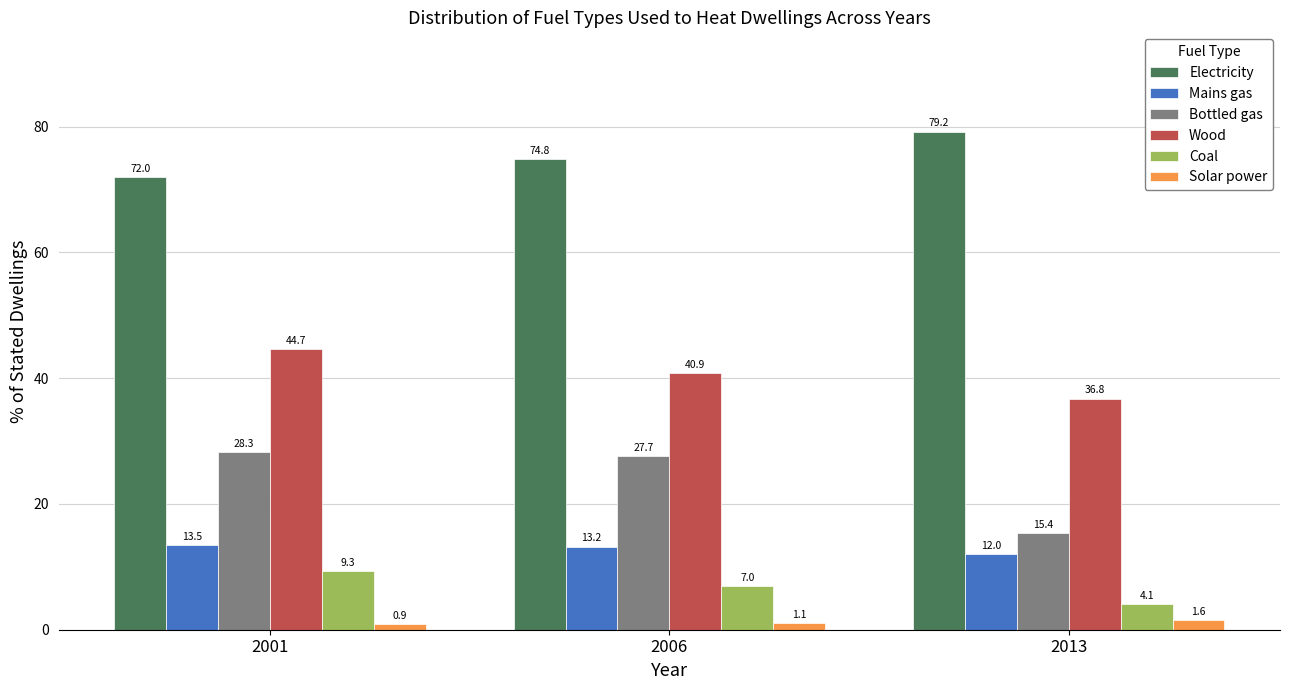

How many groups of bars are there?

3